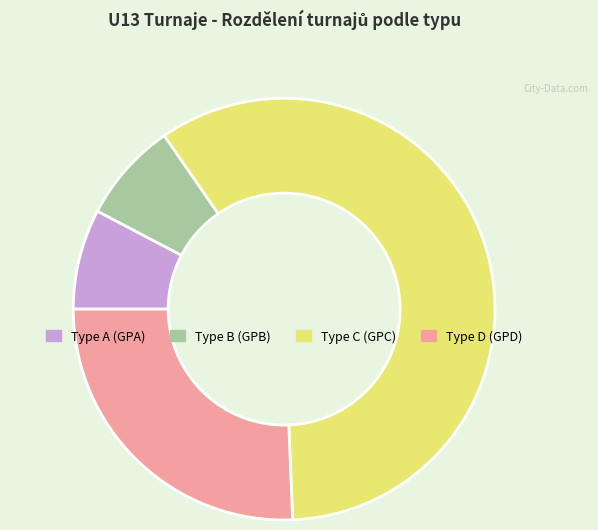

Combined, do Type D (GPD) and Type A (GPA) account for over 50%?

No